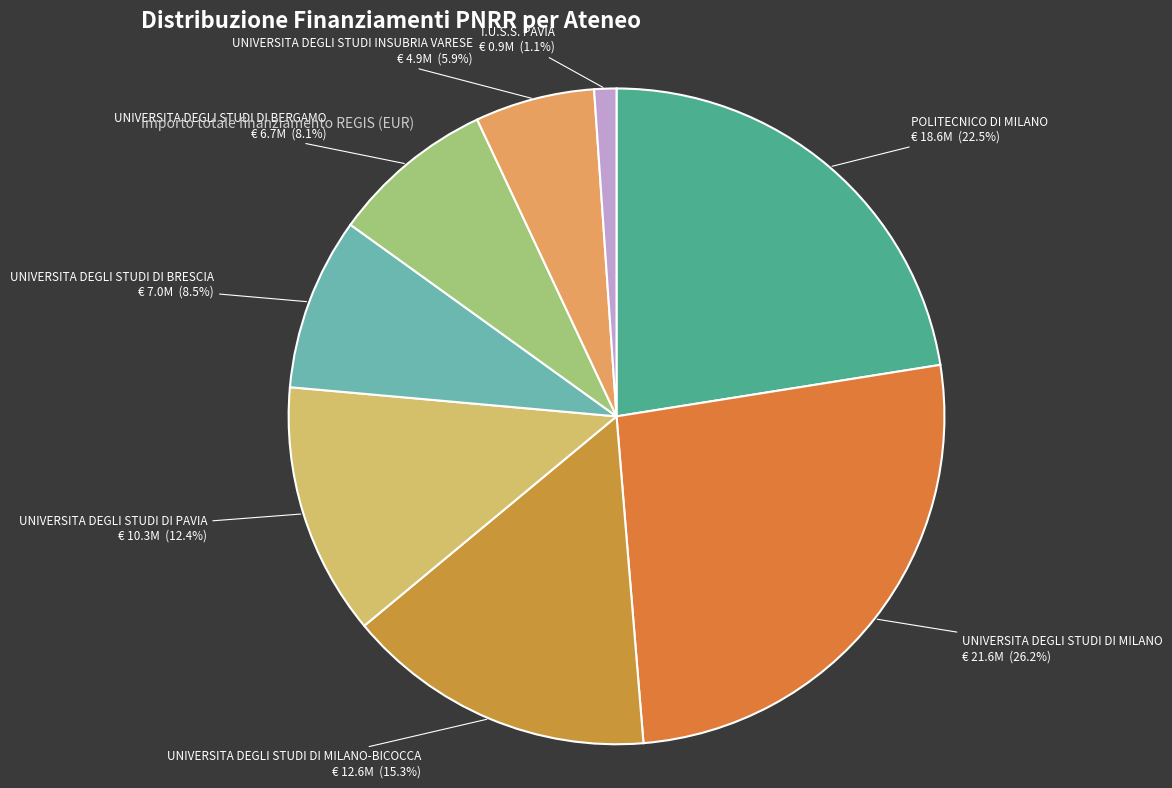

How many slices are in this pie chart?

8